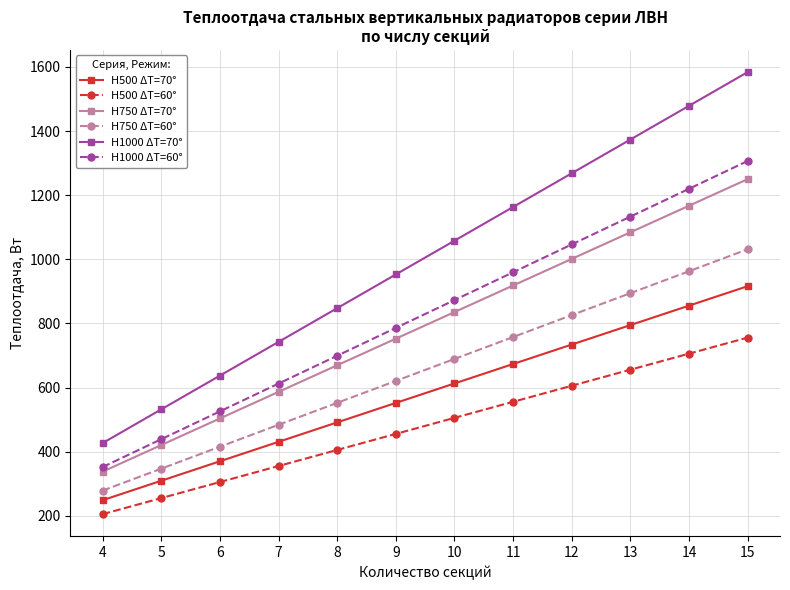

True or false: H500 ΔT=70° has a value of 430.8 at 7.

True